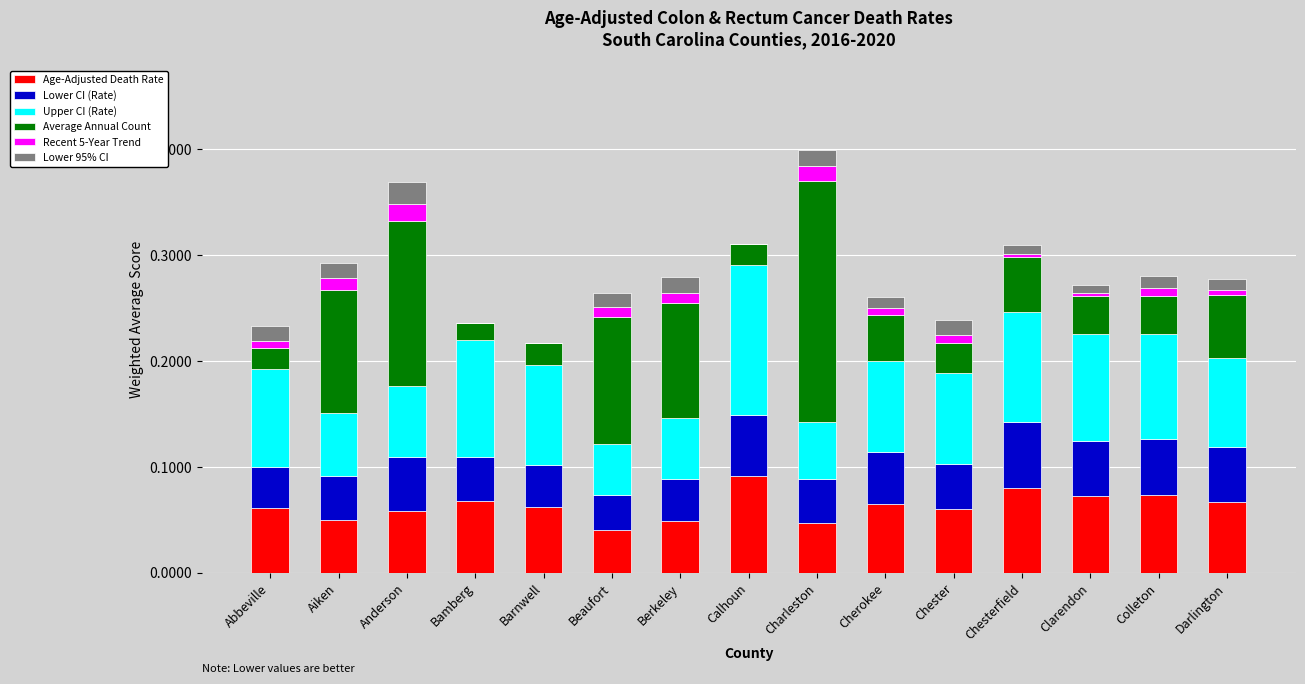

Does the chart contain stacked bars?

Yes